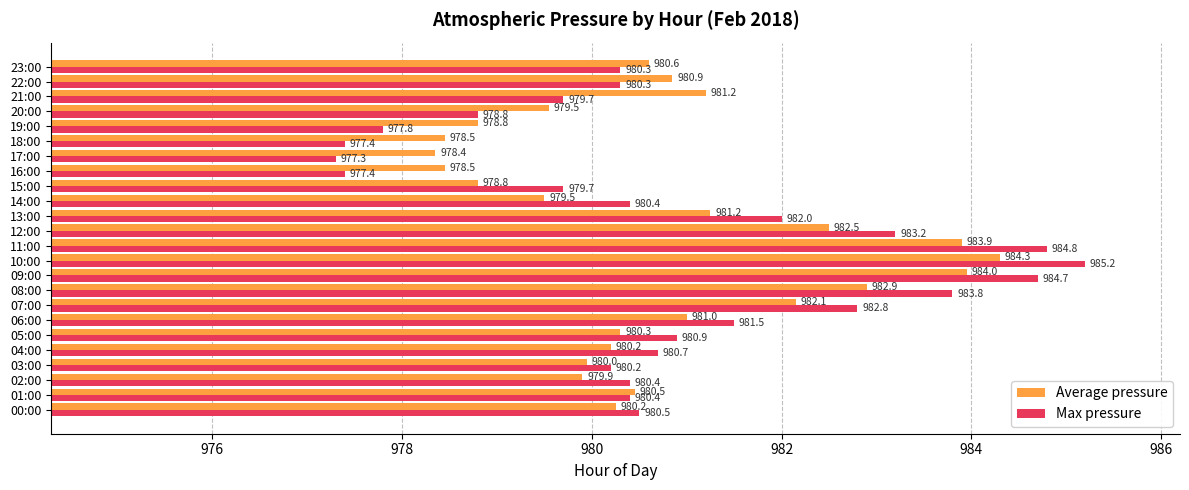

List the series in order of their peak value, highest first.

Max pressure, Average pressure